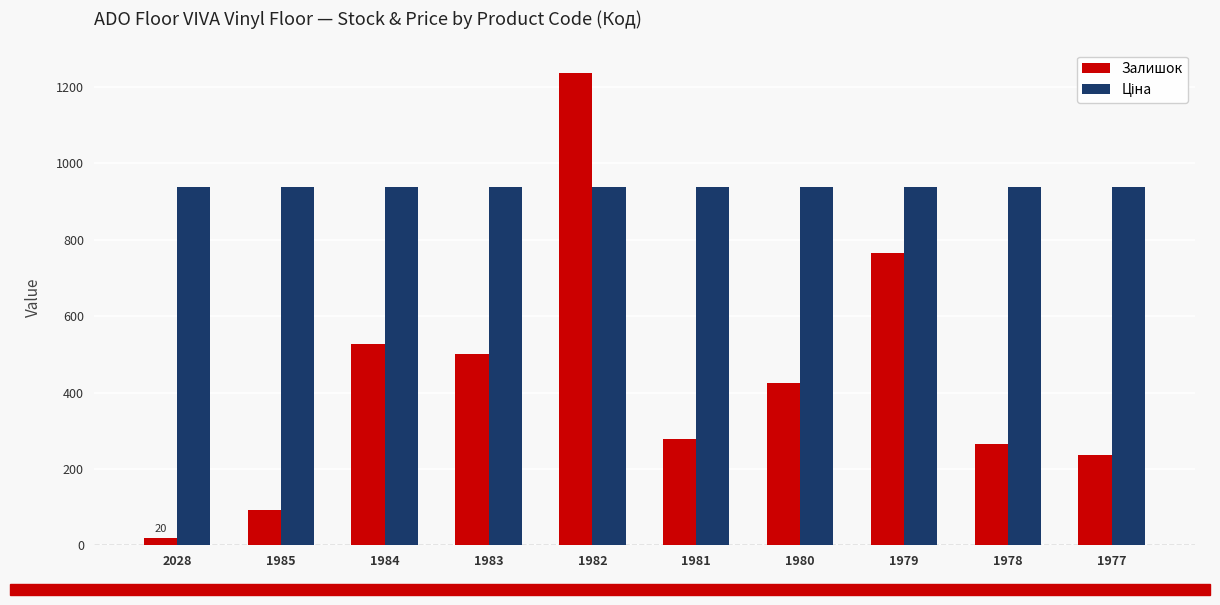

Is it true that Залишок equals 1236 at 1982?

True